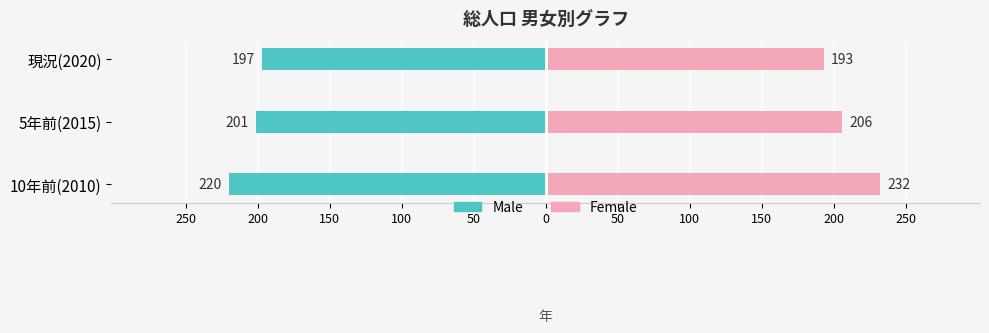

Are the bars horizontal?

Yes